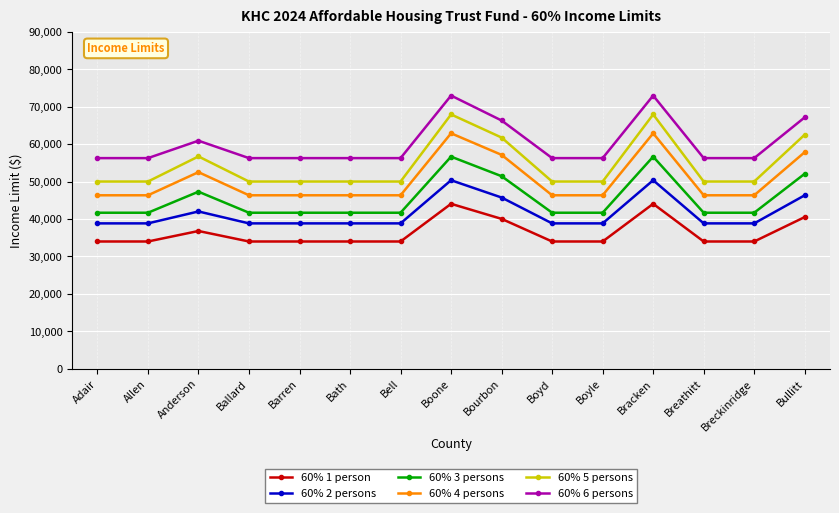

What is the maximum value shown in the chart?

72960